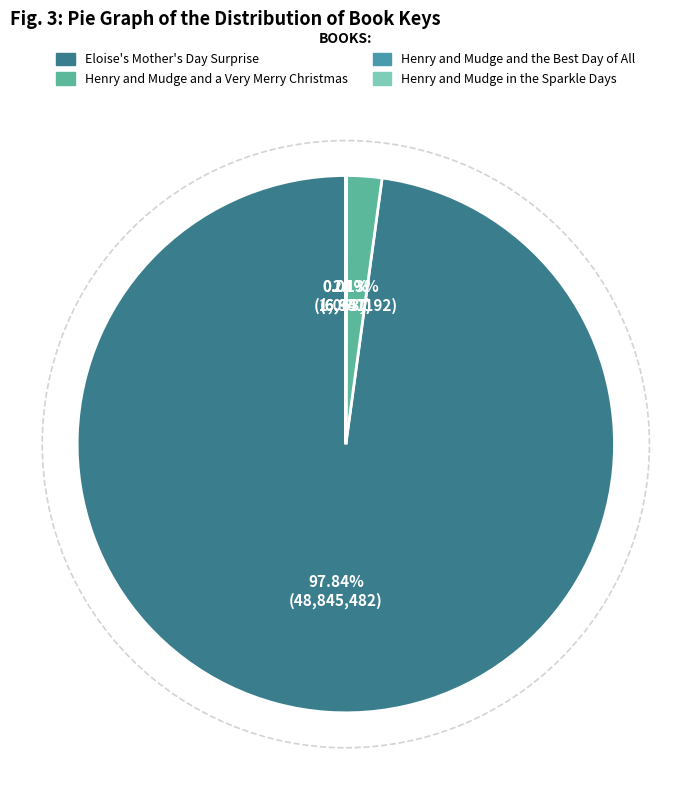

To the nearest percent, what is the combined percentage of Eloise's Mother's Day Surprise and Henry and Mudge and a Very Merry Christmas?

100%